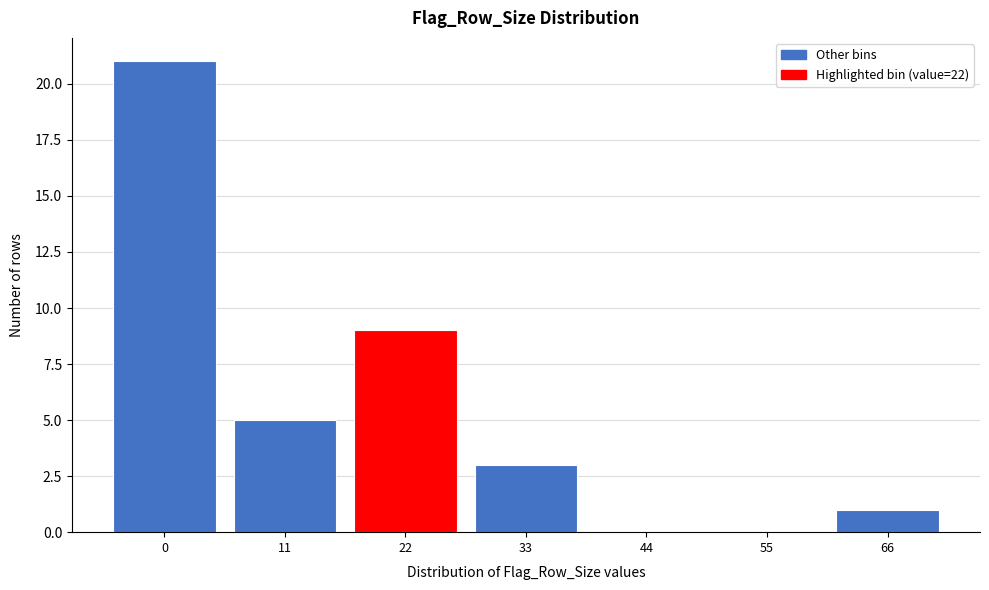

Reading left to right, what are all the values shown in this chart?

0=21	11=5	22=9	33=3	44=0	55=0	66=1